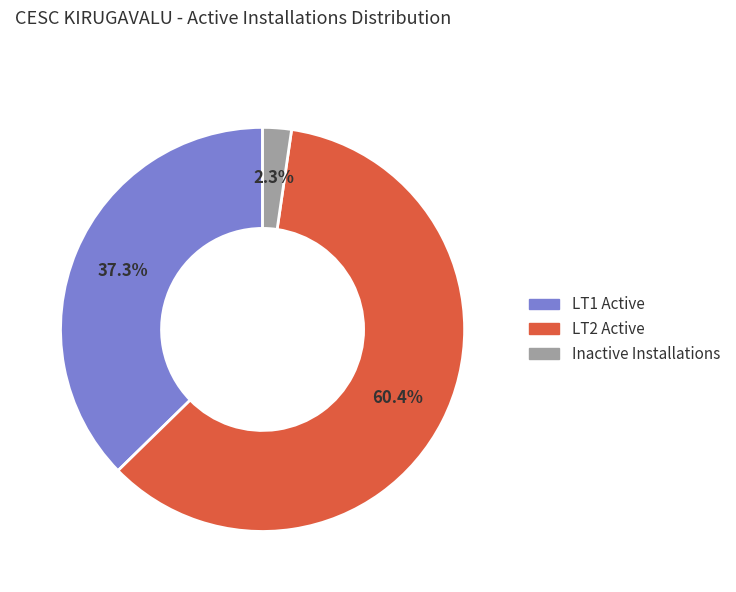

Is there any slice that represents more than half of the pie?

Yes